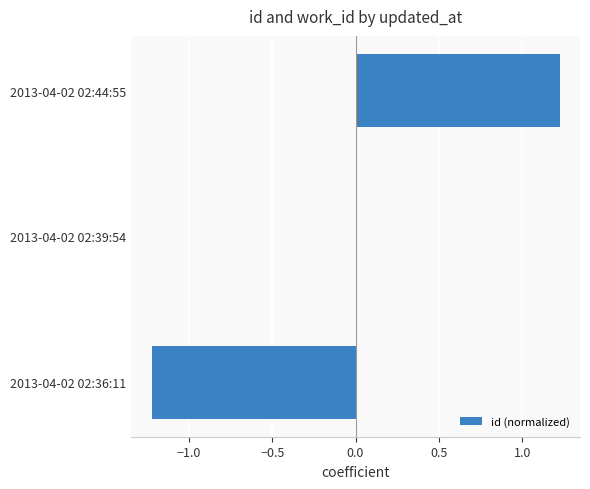

What is the sum of the values at 2013-04-02 02:39:54 and 2013-04-02 02:36:11?

-1.2